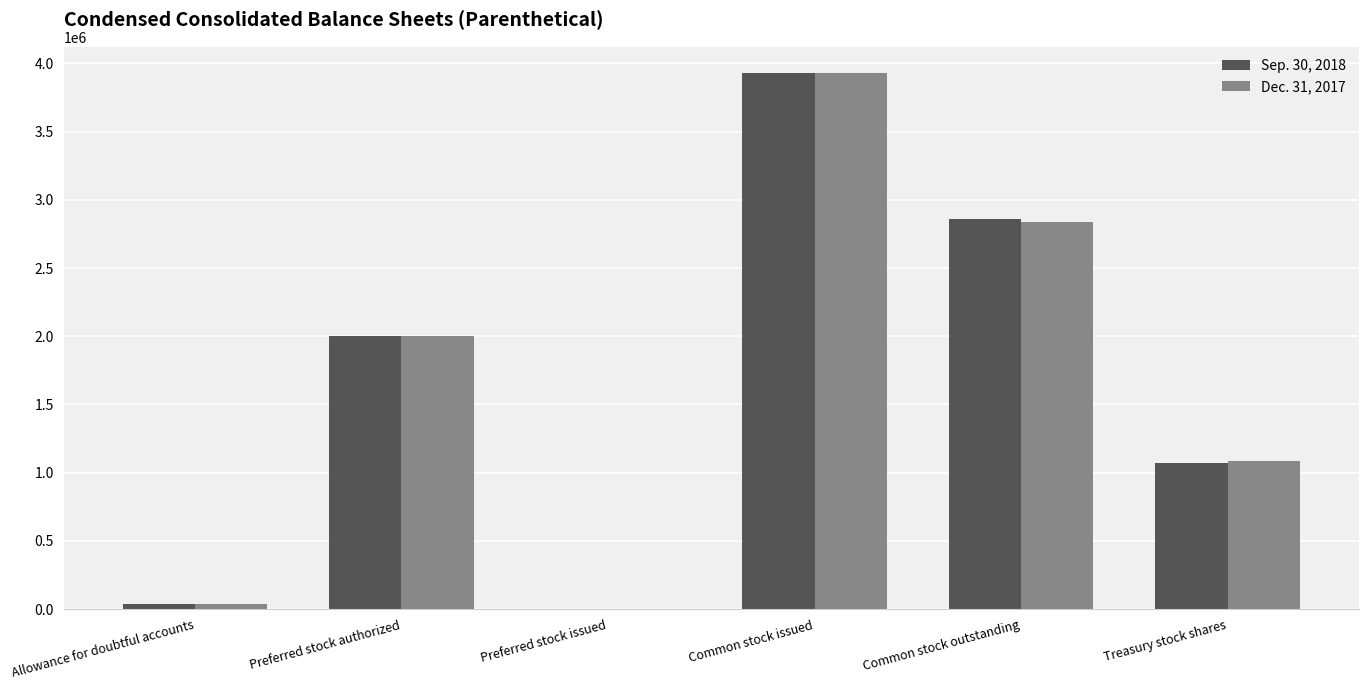

Reading right to left, what are all the values shown in this chart?

Sep. 30, 2018: 1070570	2855921	3926491	0	2000000	40000
Dec. 31, 2017: 1087217	2839274	3926491	0	2000000	40000